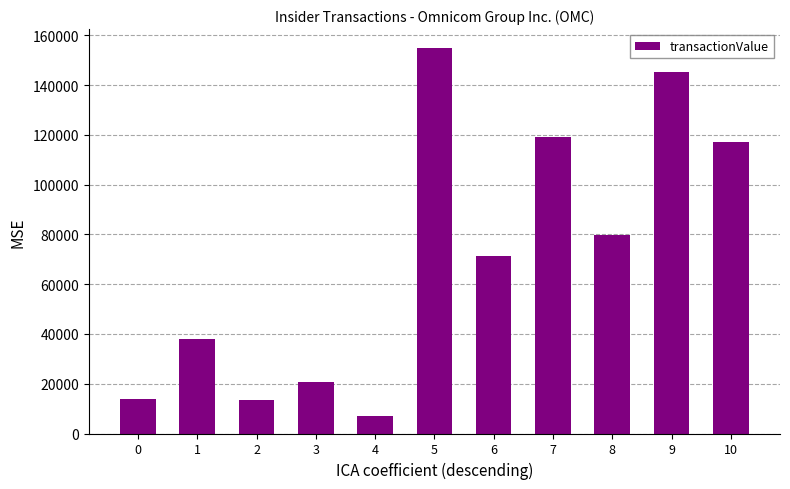

What is the sum of all values?

780186